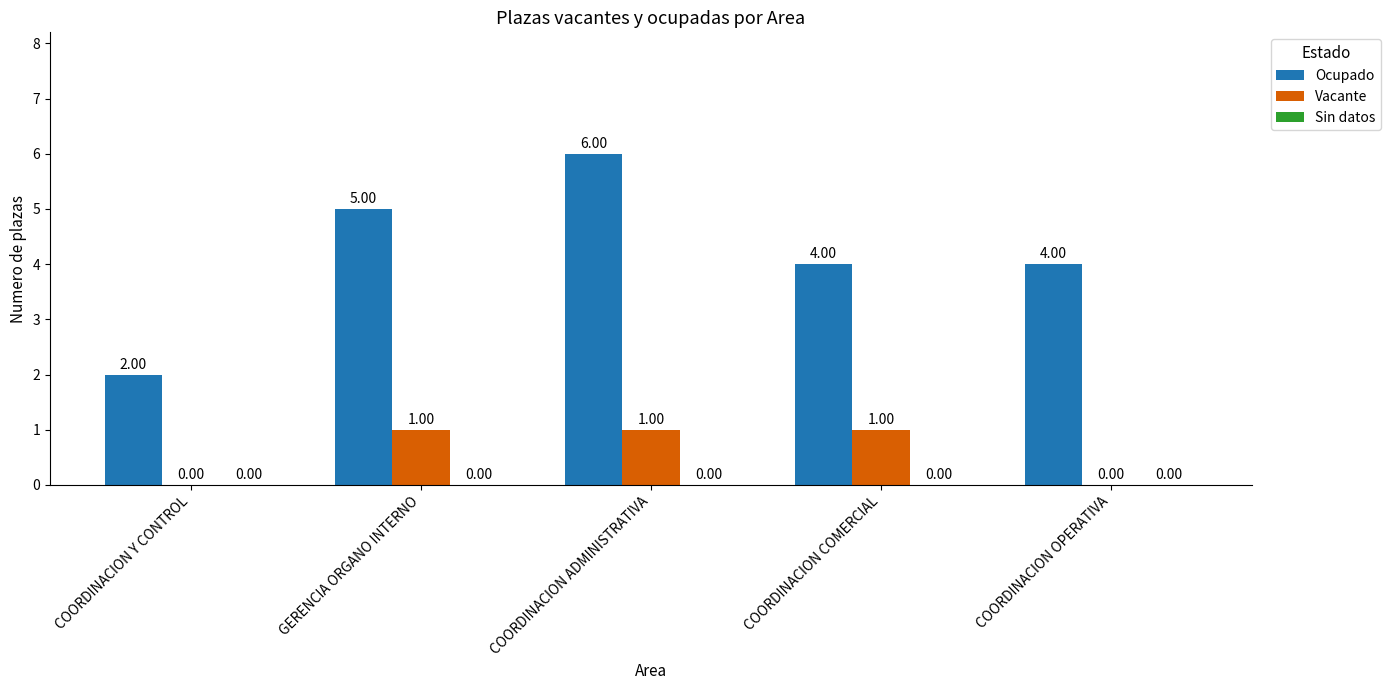

How many groups of bars are there?

5